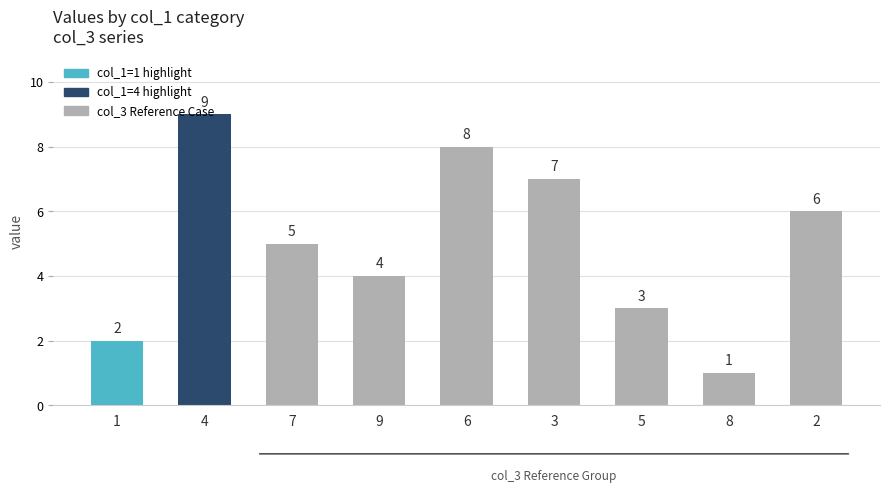

What value does the data have at 9?

4